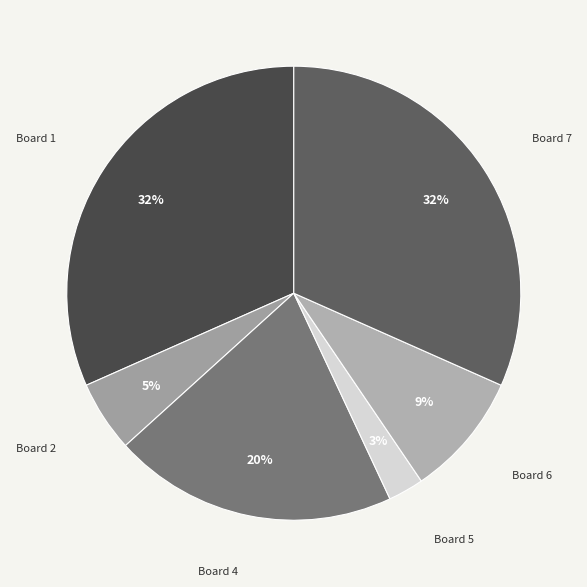

Which has a higher value, Board 2 or Board 1?

Board 1